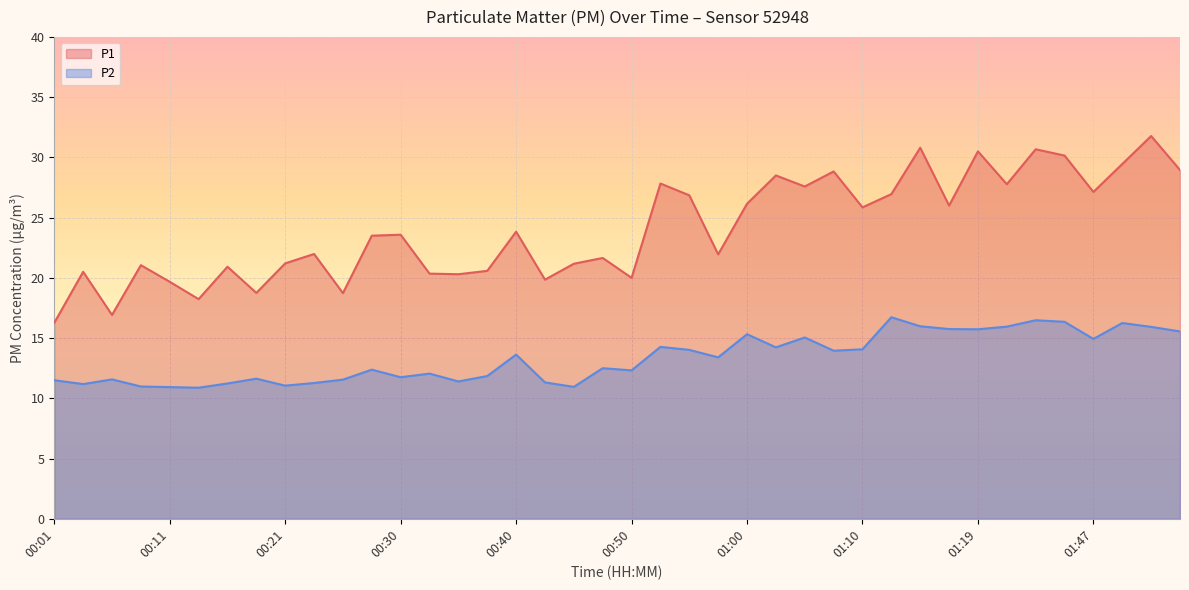

What position from the right is 00:45?

22